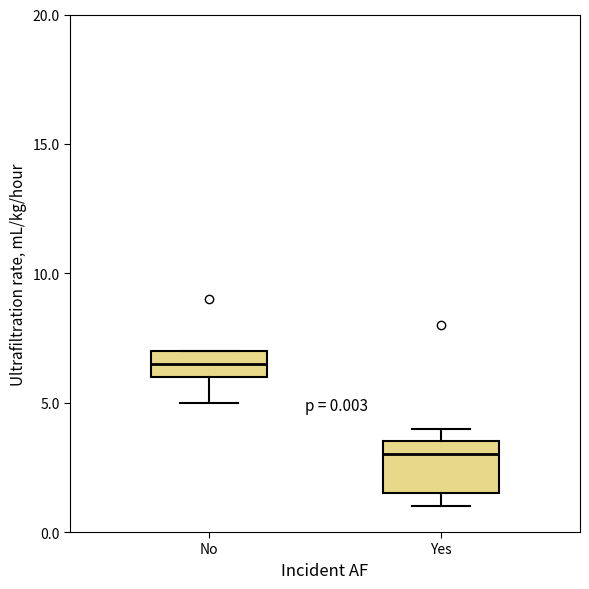

Comparing the boxes themselves (not the whiskers), which one is the tallest?

Yes